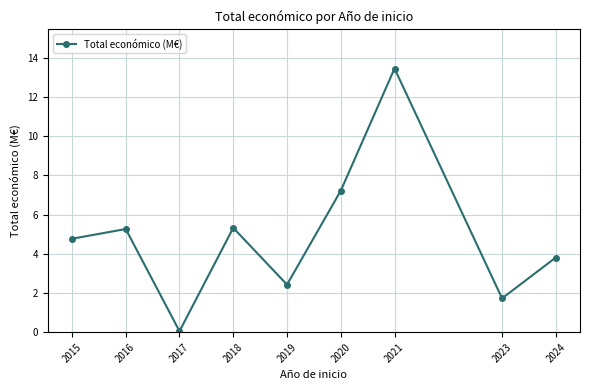

Reading right to left, extract all data points from this chart.

2024=3.8	2023=1.7	2021=13.4	2020=7.2	2019=2.4	2018=5.3	2017=0.1	2016=5.3	2015=4.8